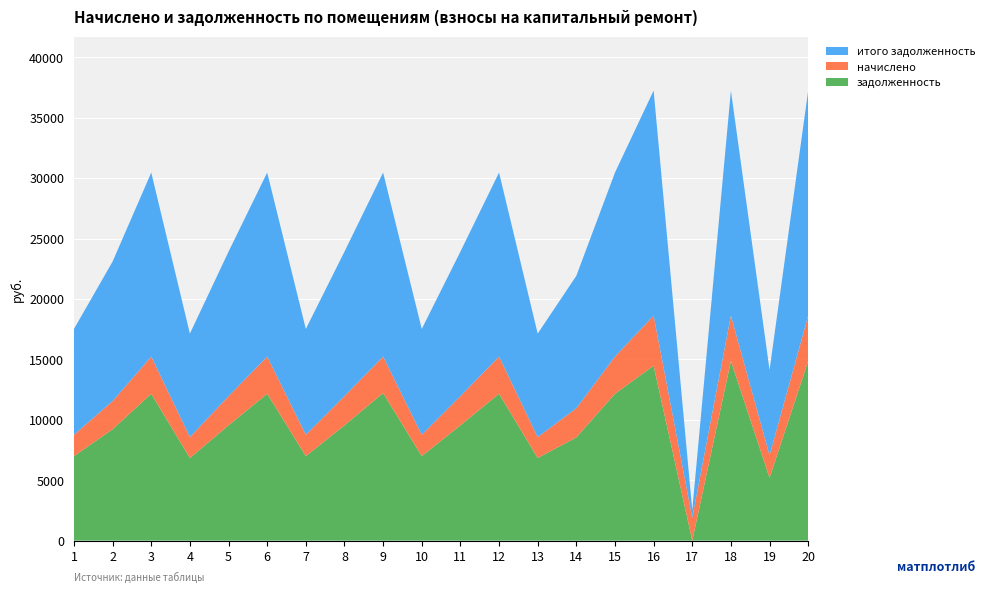

What is the total value across all series at 15?

30460.0